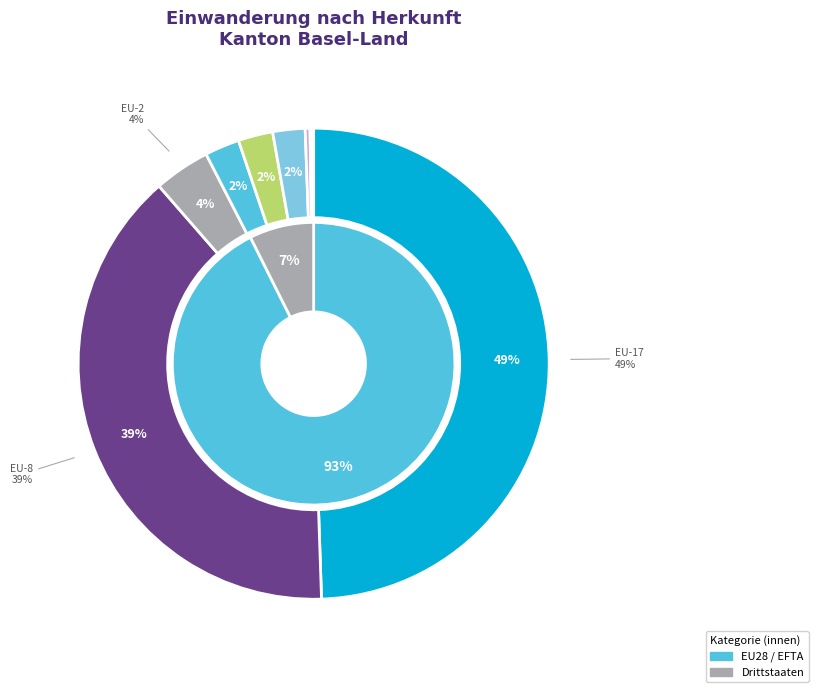

What is the total percentage of EU-Kroatien and Ozeanien?

0.2%